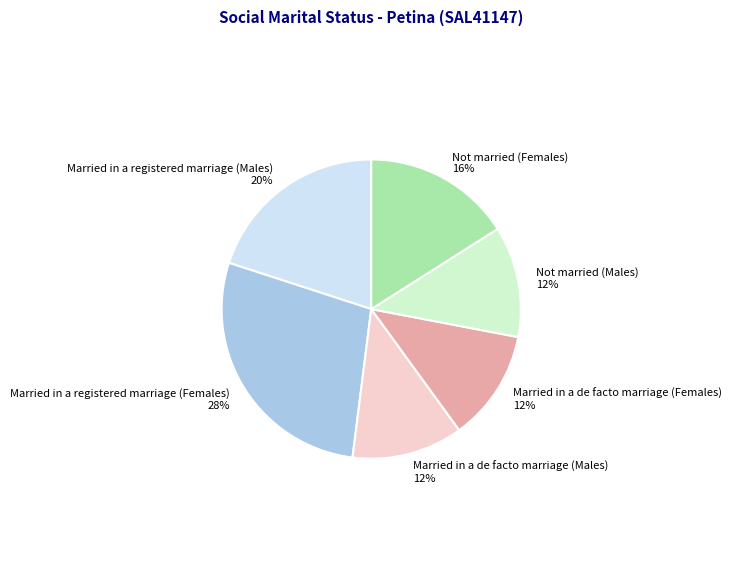

Which category has the biggest portion of the pie?

Married in a registered marriage (Females)